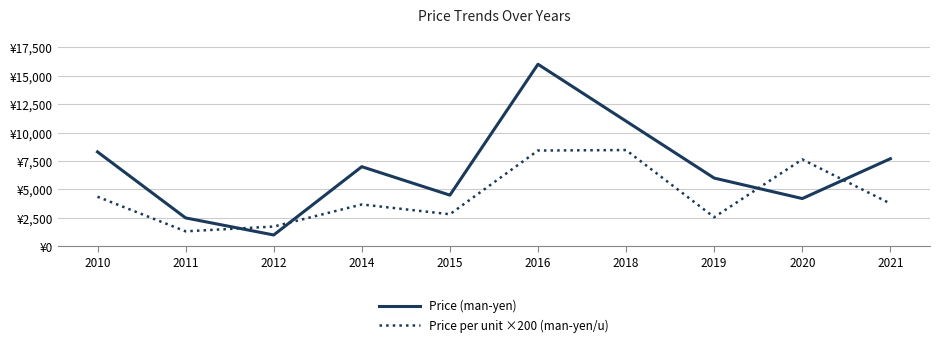

At 2012, list the series in order from smallest to largest.

Price (man-yen), Price per unit ×200 (man-yen/u)